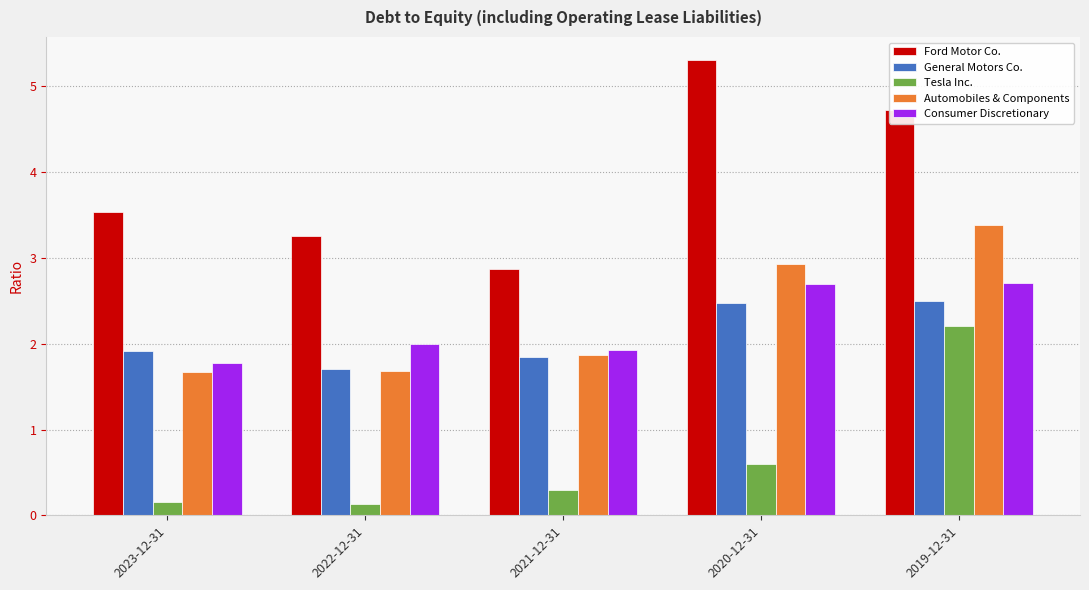

How many groups of bars are there?

5